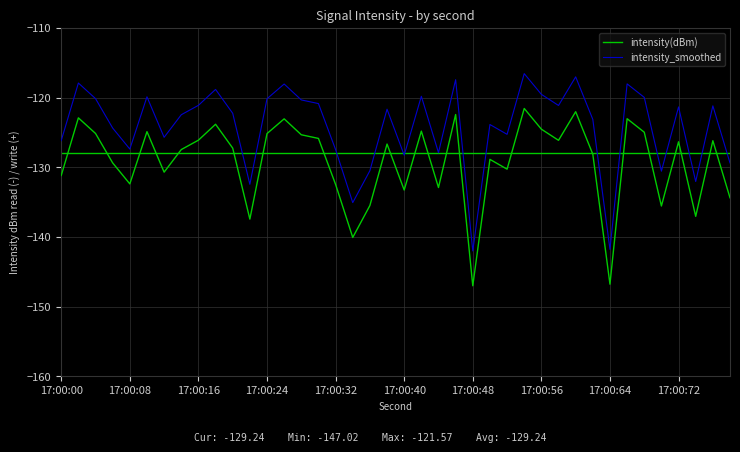

What is the difference between the maximum and minimum values in the intensity(dBm) series?

25.4